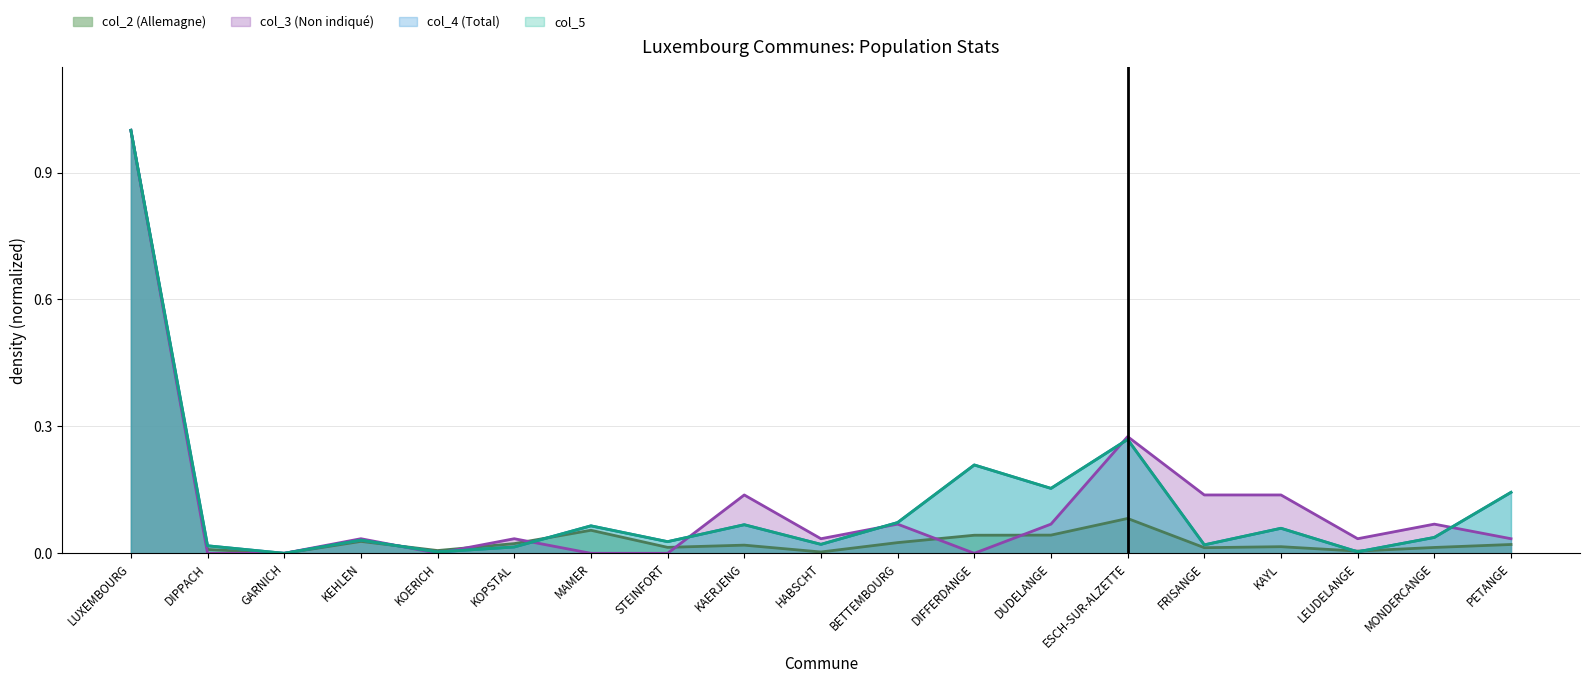

What is the maximum value shown in the chart?

1.0